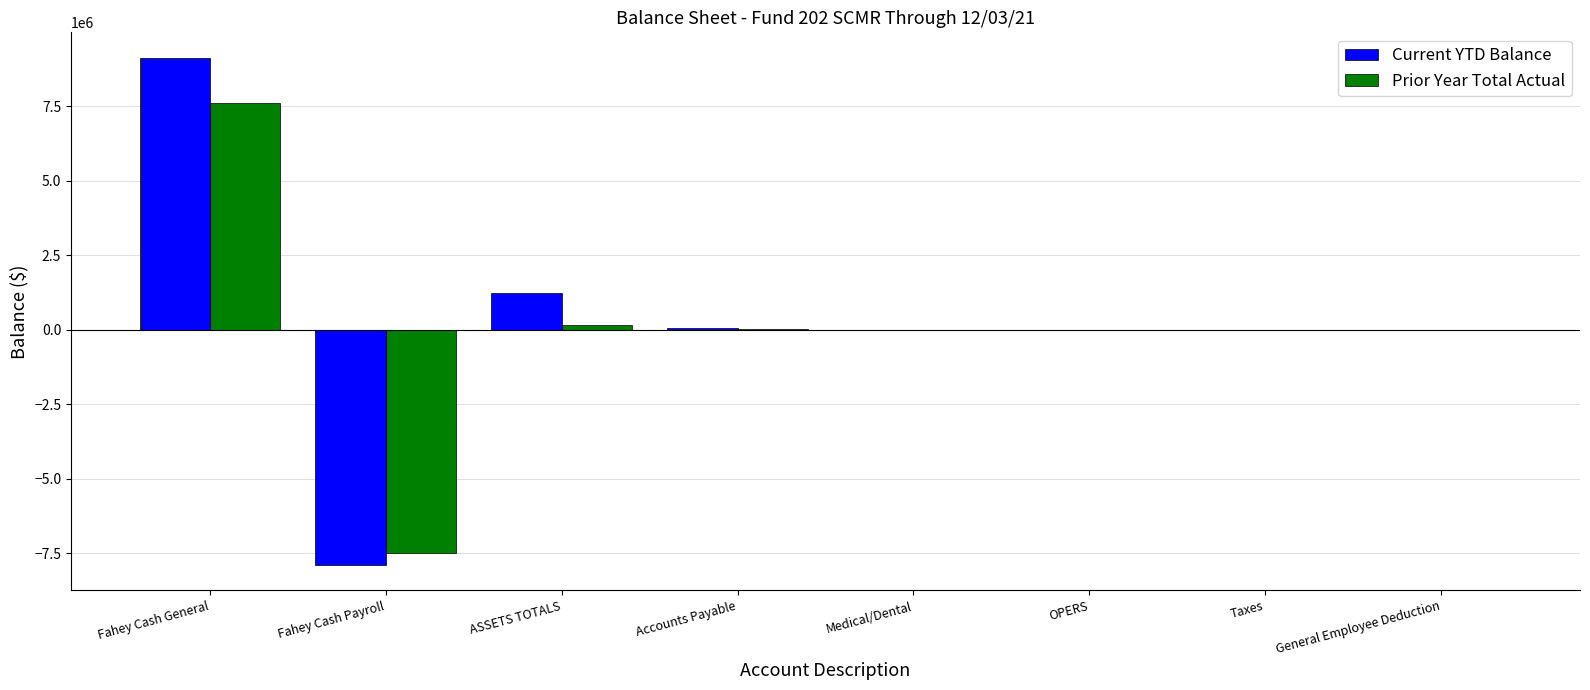

What is the maximum value shown in the chart?

9134707.0